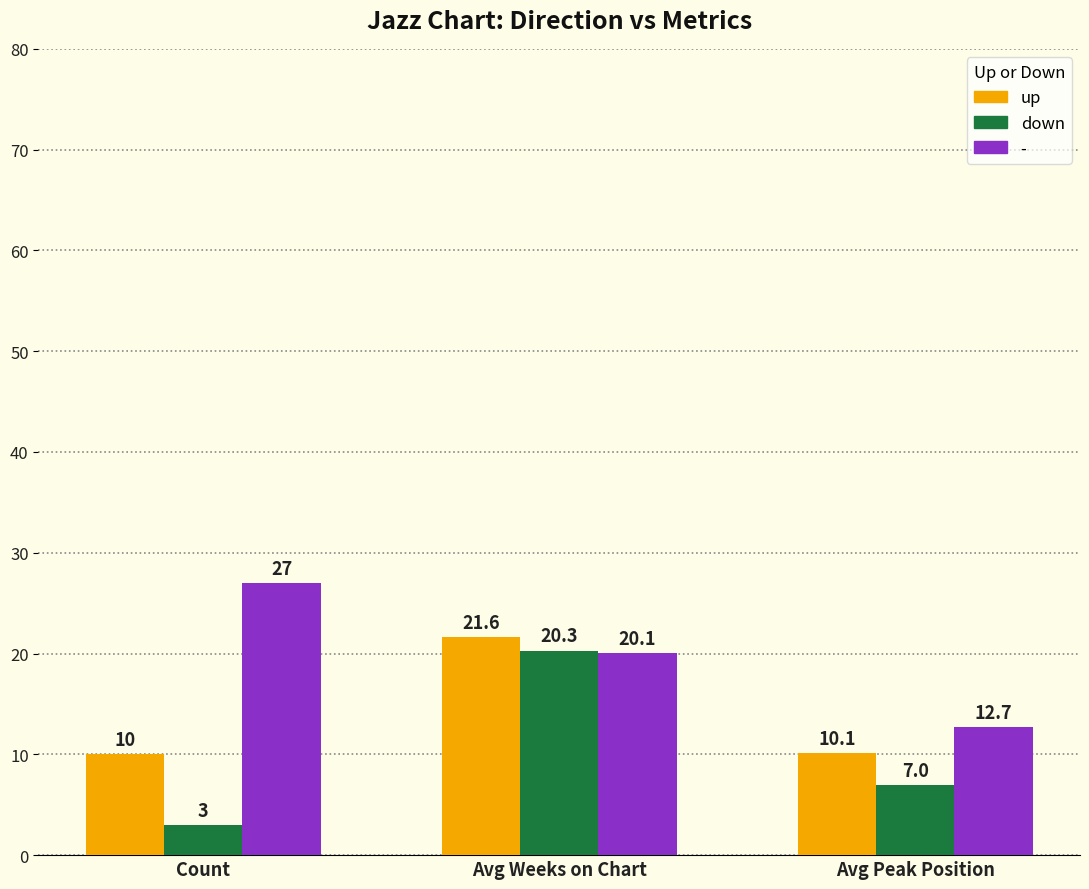

Reading left to right, list all the values displayed in this chart.

up: 10.0	21.6	10.1
down: 3.0	20.3	7.0
-: 27.0	20.1	12.7